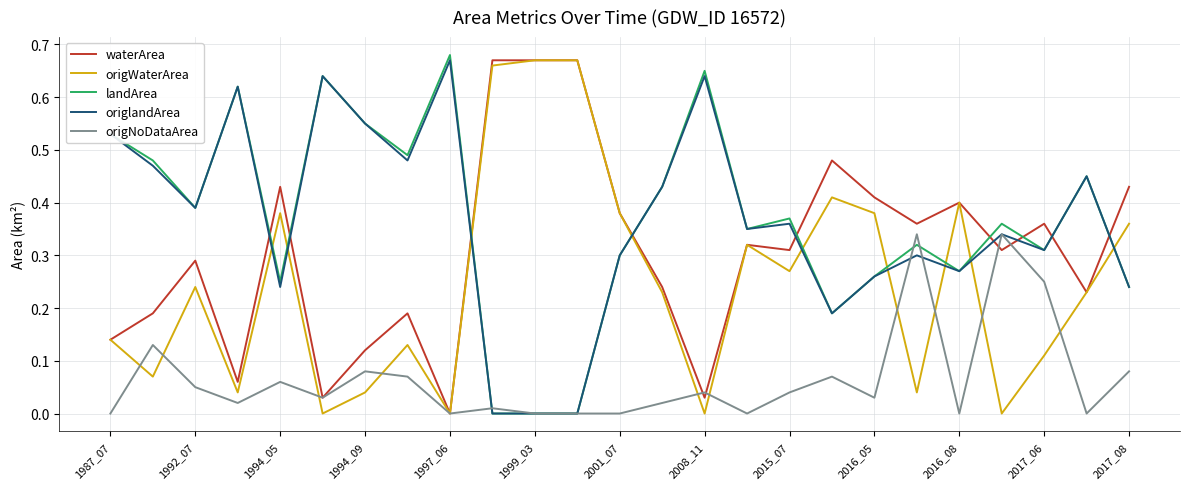

True or false: origNoDataArea and origWaterArea intersect in this chart.

True